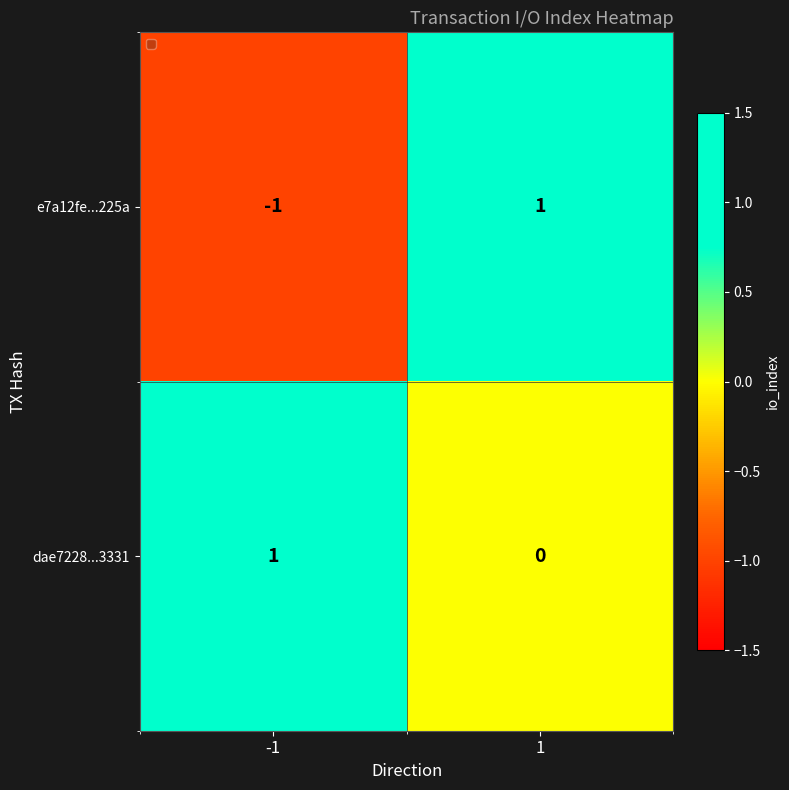

At 1, list the series in order from largest to smallest.

e7a12fe...225a, dae7228...3331